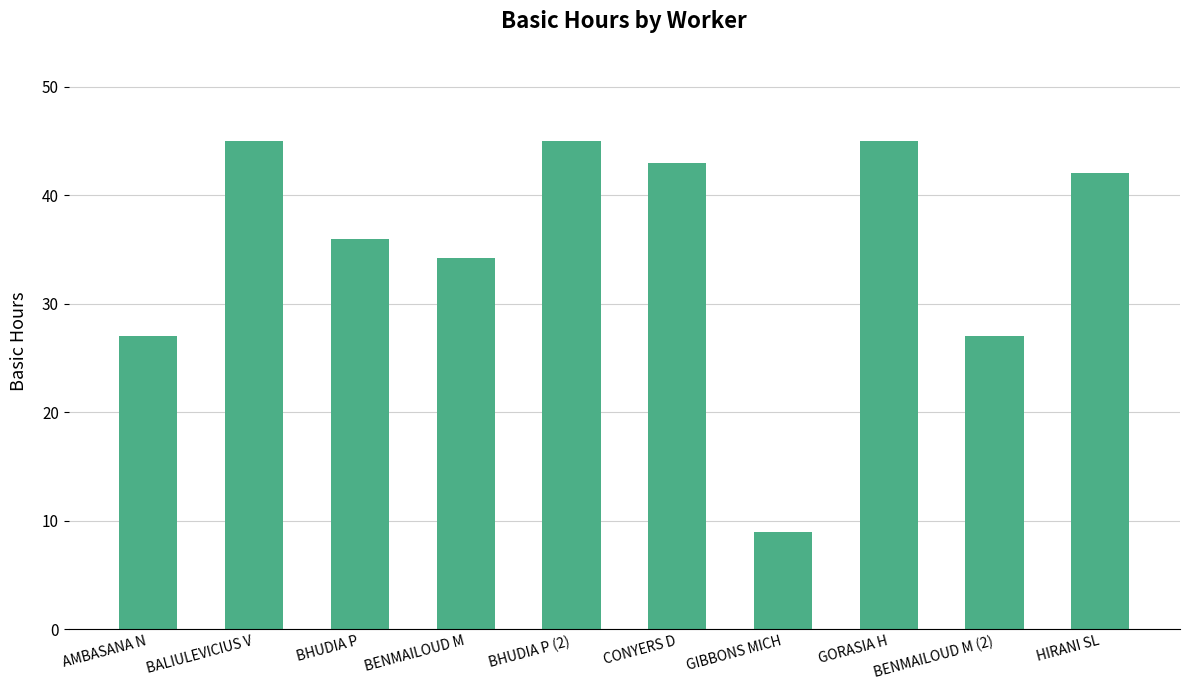

The chart shows a value of 43.0 at CONYERS D. True or false?

True